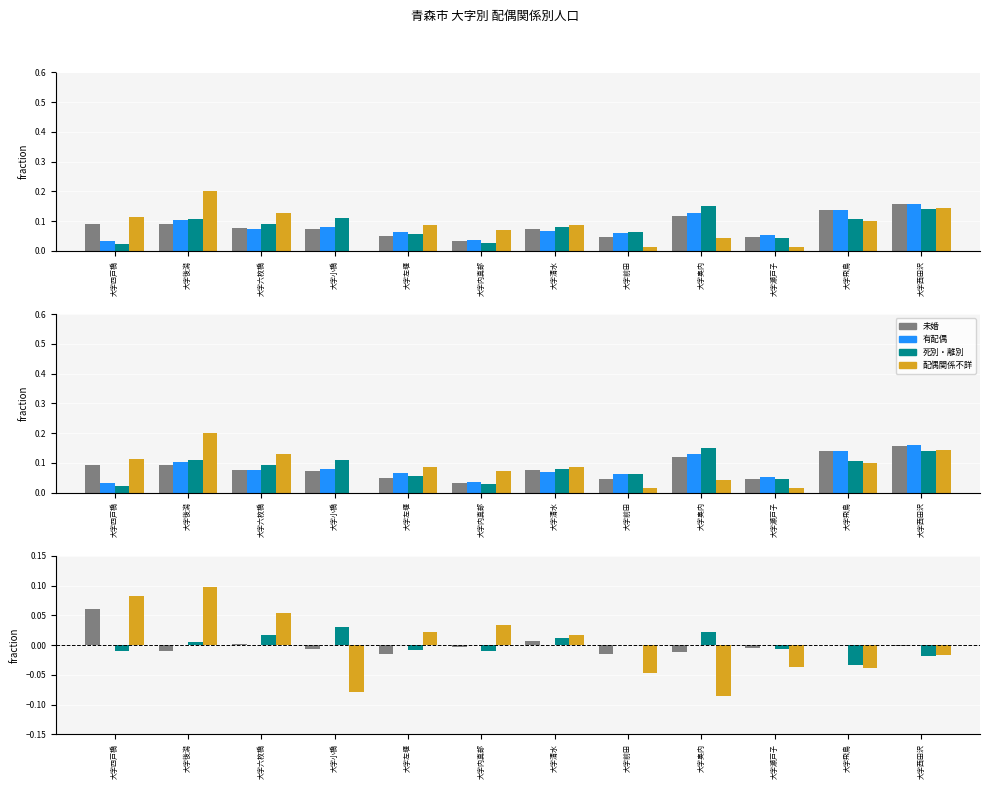

What is the label of the 1st bar from the left?

大字四戸橋